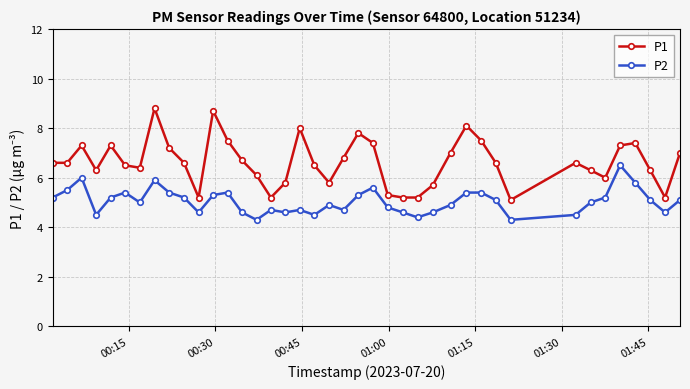

Count the number of categories in the chart.

40